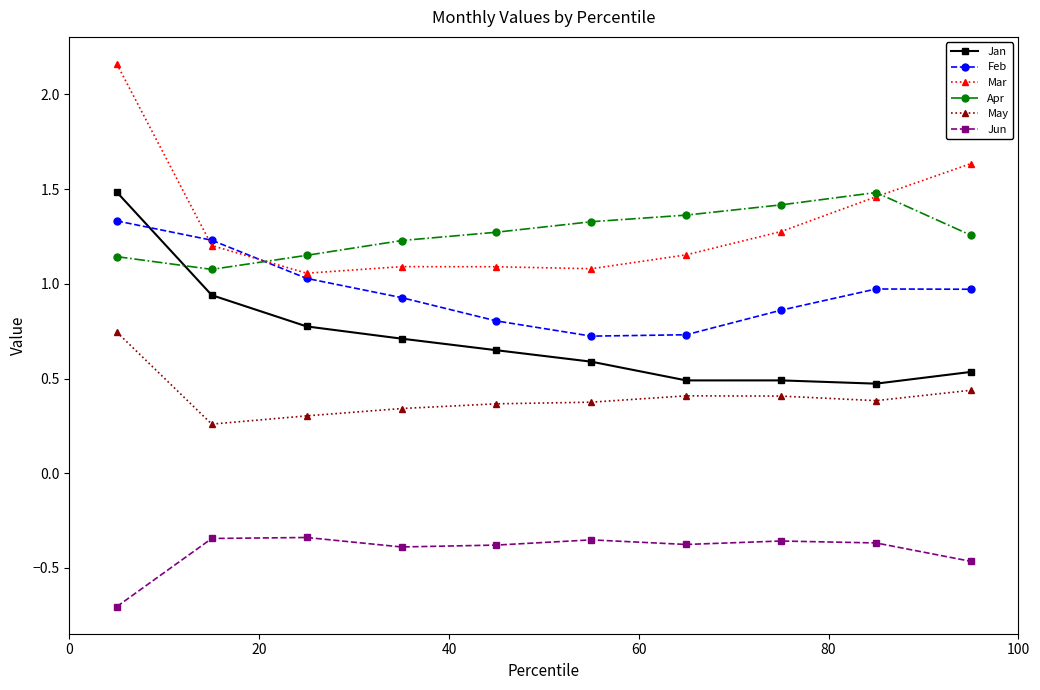

What is the minimum value shown in the chart?

-0.7